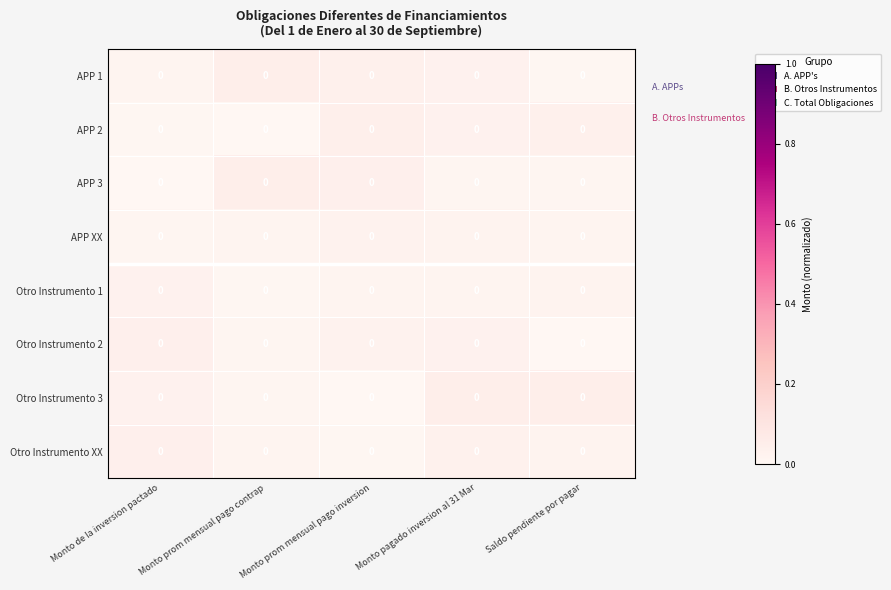

Reading left to right, list all the values displayed in this chart.

APP 1: Monto de la inversion pactado=0.0	Monto prom mensual pago contrap=0.0	Monto prom mensual pago inversion=0.0	Monto pagado inversion al 31 Mar=0.0	Saldo pendiente por pagar=0.0
APP 2: Monto de la inversion pactado=0.0	Monto prom mensual pago contrap=0.0	Monto prom mensual pago inversion=0.0	Monto pagado inversion al 31 Mar=0.0	Saldo pendiente por pagar=0.0
APP 3: Monto de la inversion pactado=0.0	Monto prom mensual pago contrap=0.0	Monto prom mensual pago inversion=0.0	Monto pagado inversion al 31 Mar=0.0	Saldo pendiente por pagar=0.0
APP XX: Monto de la inversion pactado=0.0	Monto prom mensual pago contrap=0.0	Monto prom mensual pago inversion=0.0	Monto pagado inversion al 31 Mar=0.0	Saldo pendiente por pagar=0.0
Otro Instrumento 1: Monto de la inversion pactado=0.0	Monto prom mensual pago contrap=0.0	Monto prom mensual pago inversion=0.0	Monto pagado inversion al 31 Mar=0.0	Saldo pendiente por pagar=0.0
Otro Instrumento 2: Monto de la inversion pactado=0.0	Monto prom mensual pago contrap=0.0	Monto prom mensual pago inversion=0.0	Monto pagado inversion al 31 Mar=0.0	Saldo pendiente por pagar=0.0
Otro Instrumento 3: Monto de la inversion pactado=0.0	Monto prom mensual pago contrap=0.0	Monto prom mensual pago inversion=0.0	Monto pagado inversion al 31 Mar=0.0	Saldo pendiente por pagar=0.0
Otro Instrumento XX: Monto de la inversion pactado=0.0	Monto prom mensual pago contrap=0.0	Monto prom mensual pago inversion=0.0	Monto pagado inversion al 31 Mar=0.0	Saldo pendiente por pagar=0.0